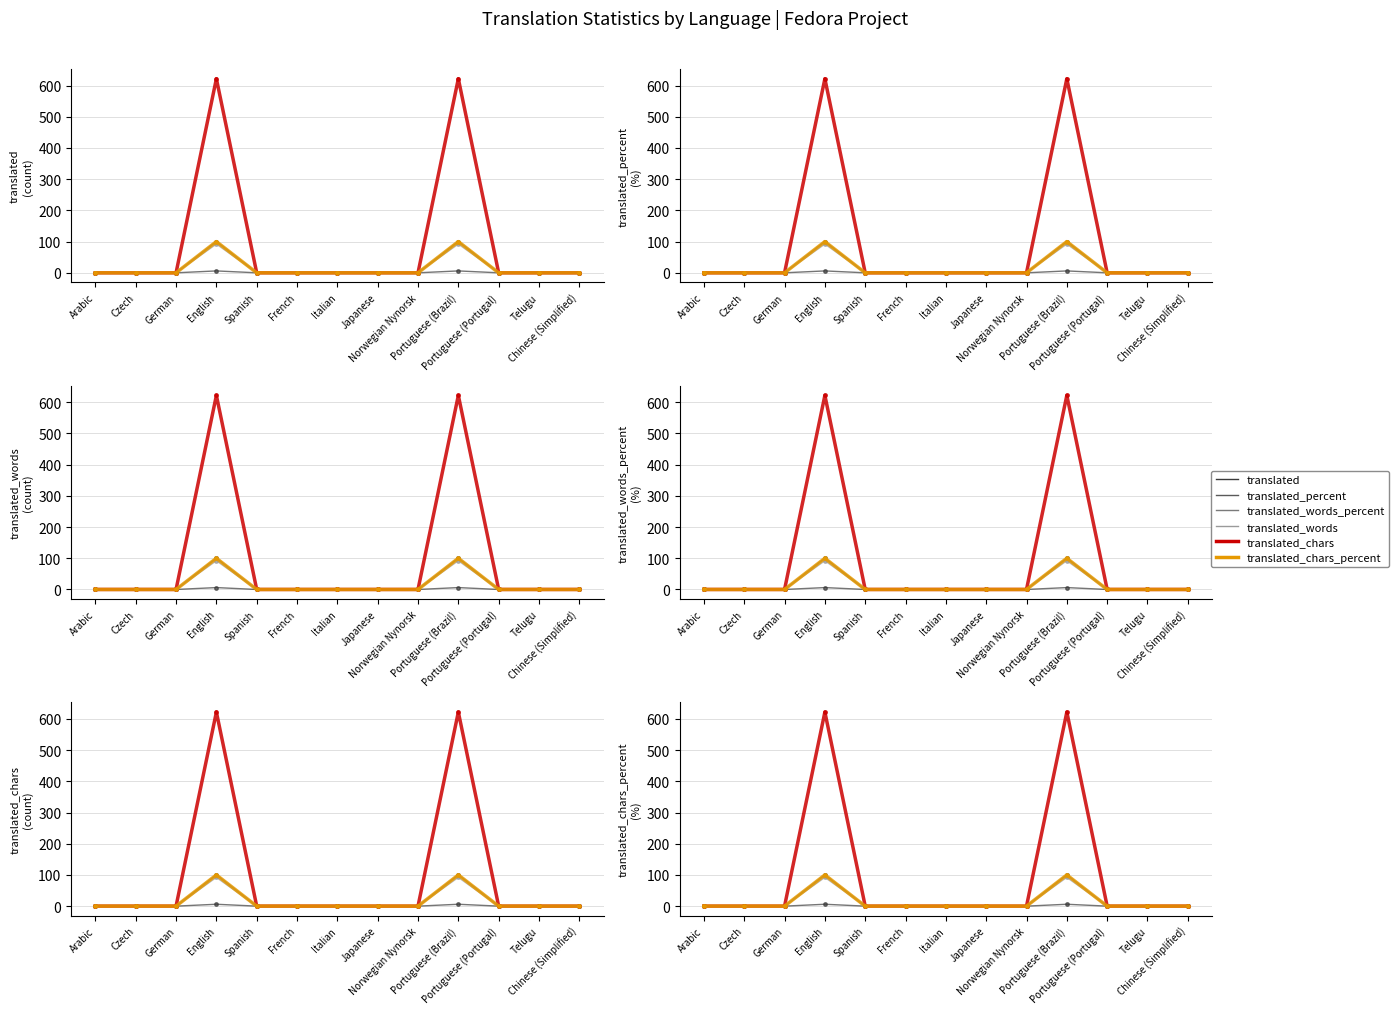

What is the label of the 11th point from the right?

German